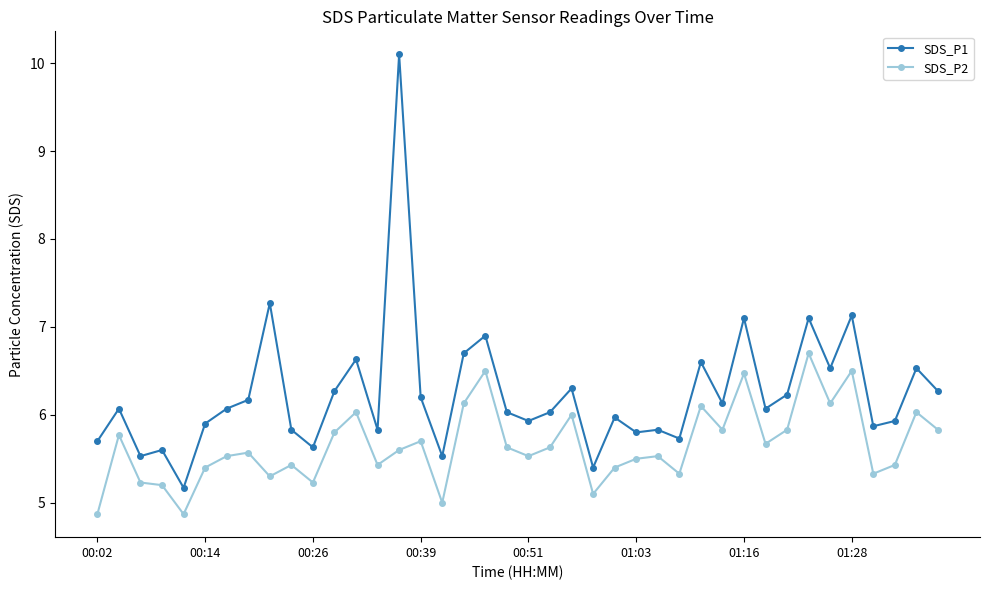

What is the difference between the second highest and second lowest values in the SDS_P1 series?

1.9